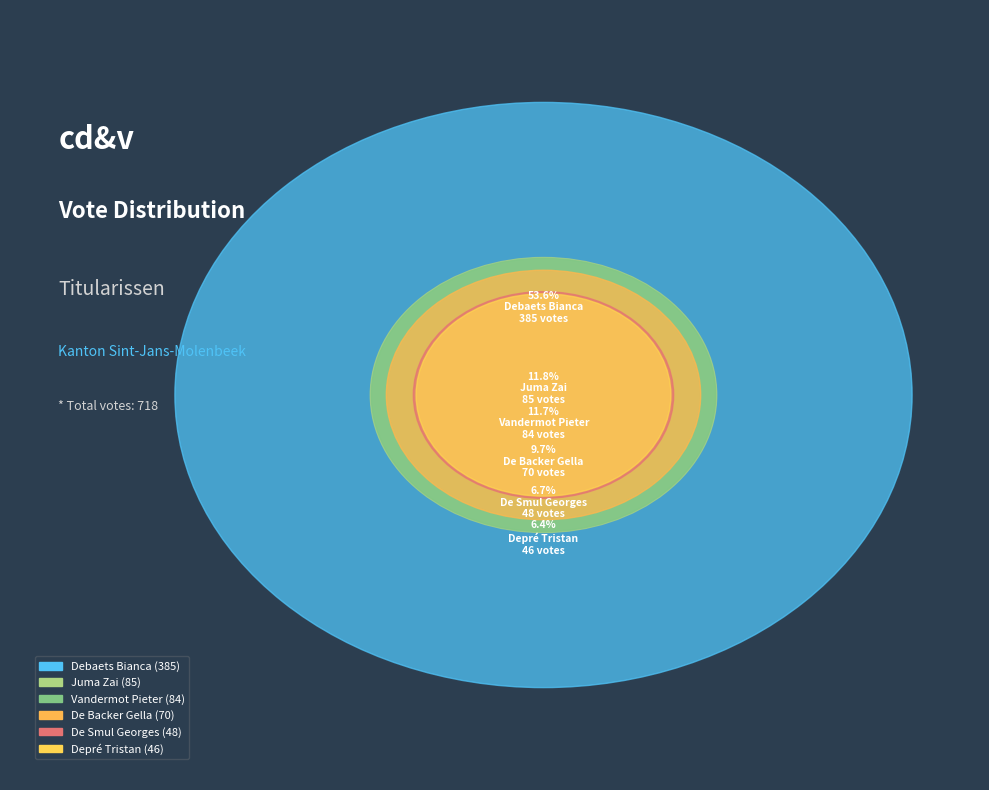

Count the number of slices in the pie.

6